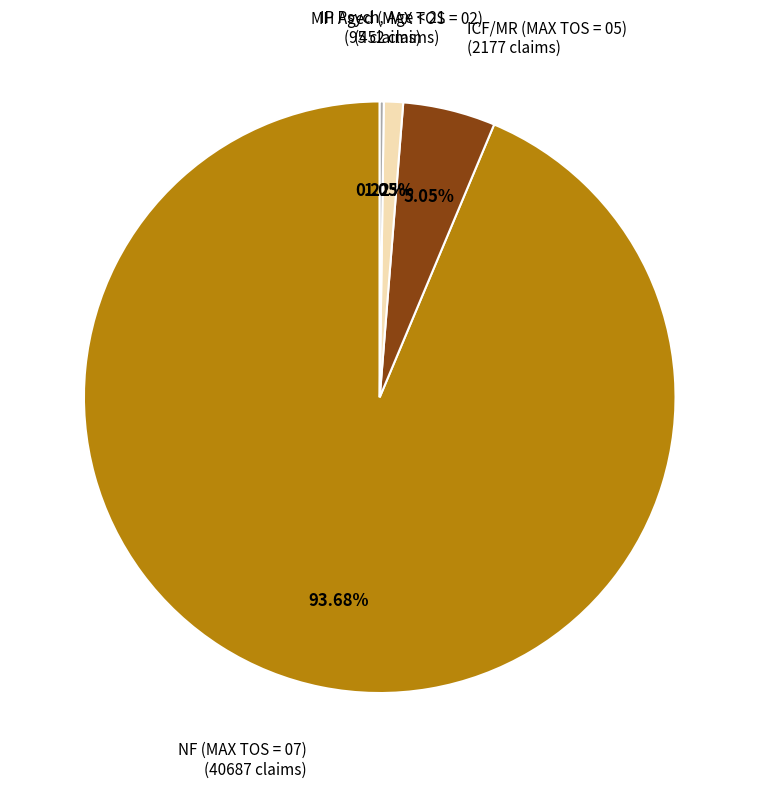

Is there a majority slice in this chart?

Yes